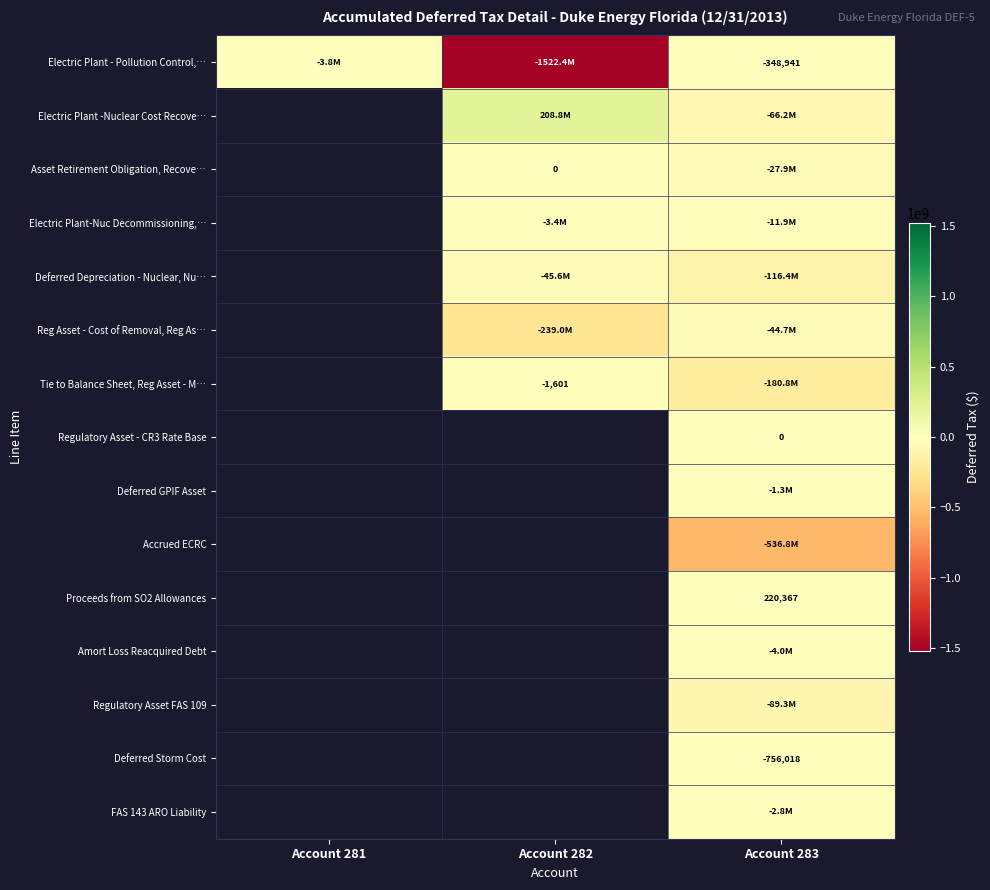

What is the sum of all Electric Plant - Pollution Control,… values?

-1526463164.0